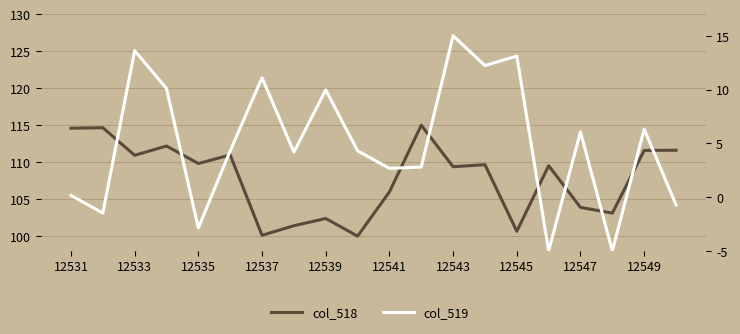

What is the difference between the maximum and second lowest values in the col_518 series?

14.9